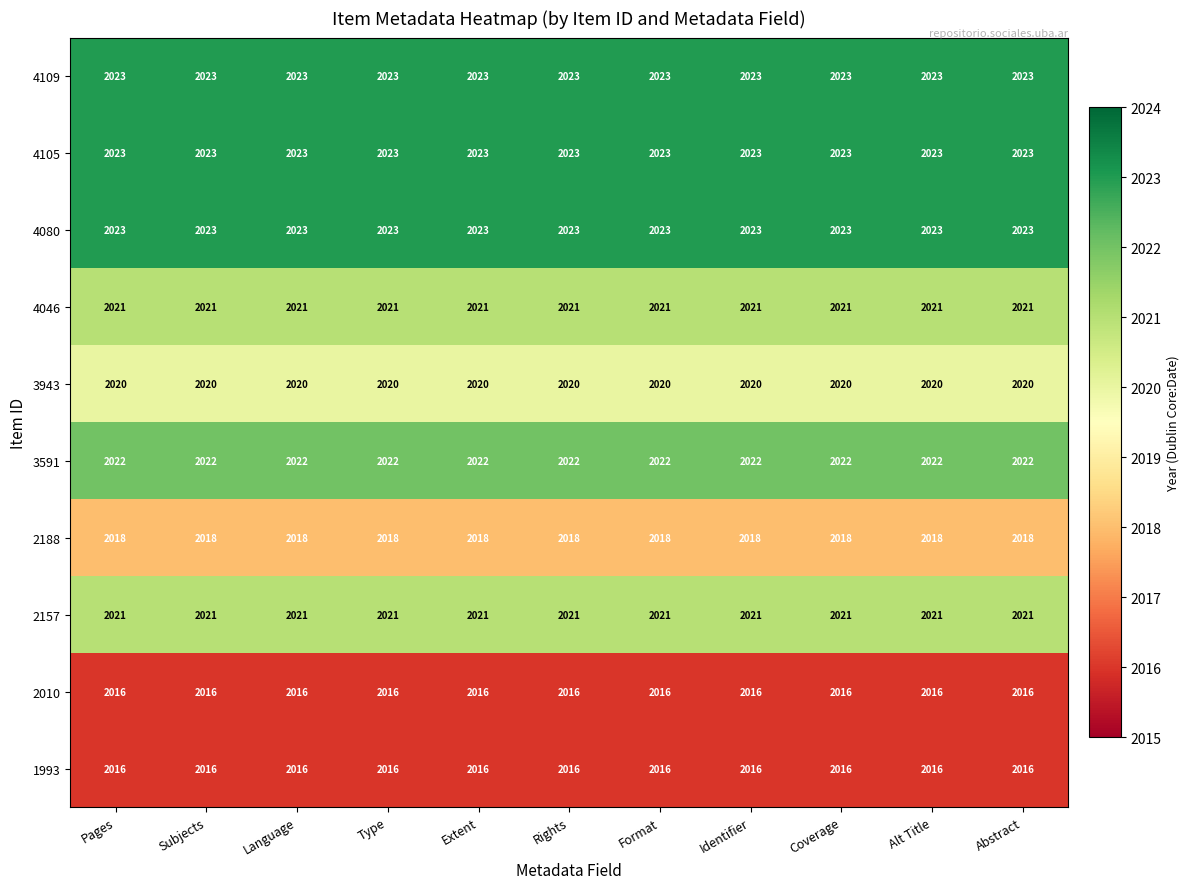

The 2188 series shows 3512 at Abstract. True or false?

False